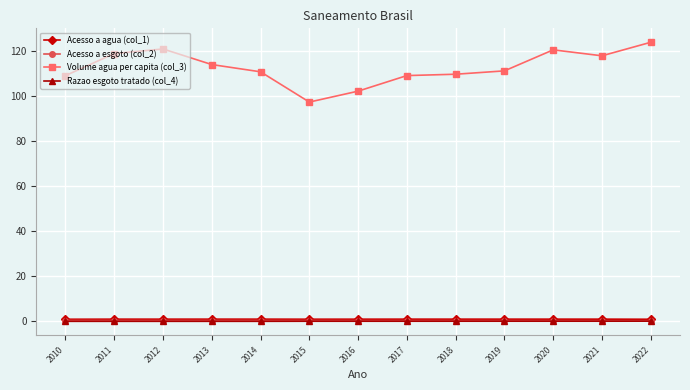

What is the value of the Volume agua per capita (col_3) point at the 12th from the left?

117.9